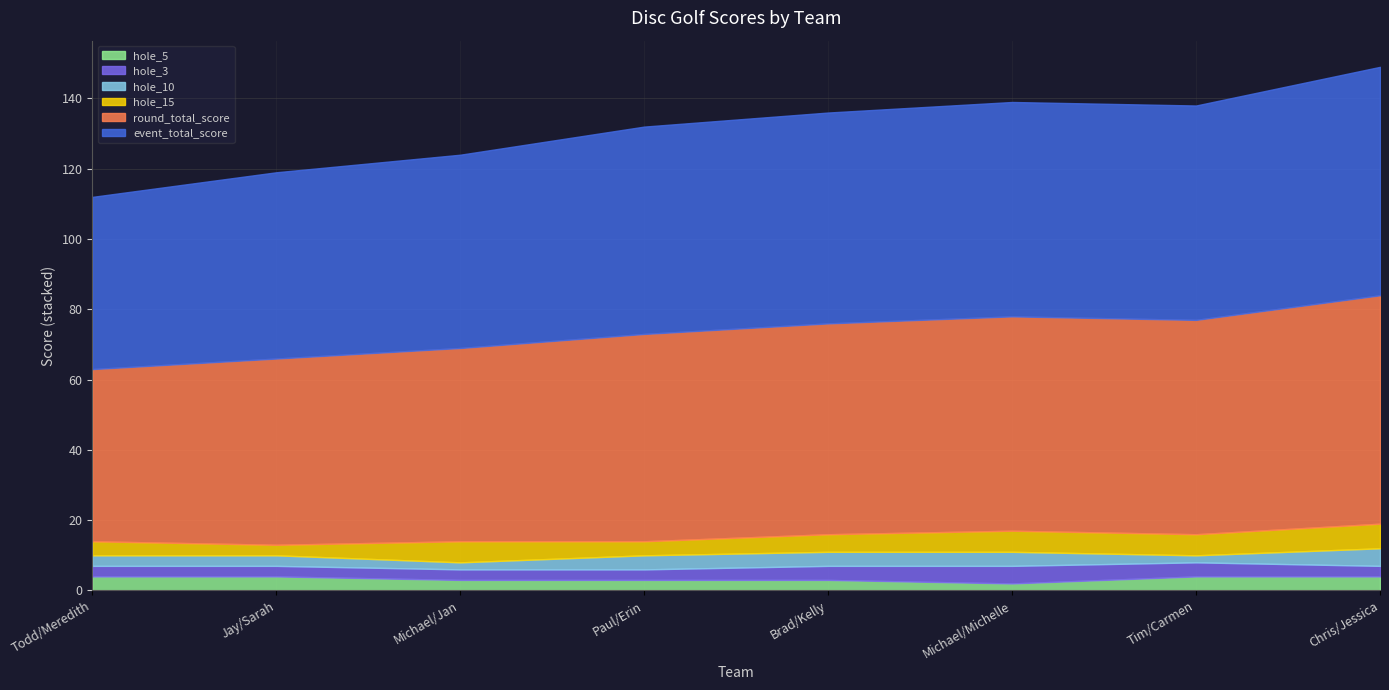

How many lines are shown in the chart?

6